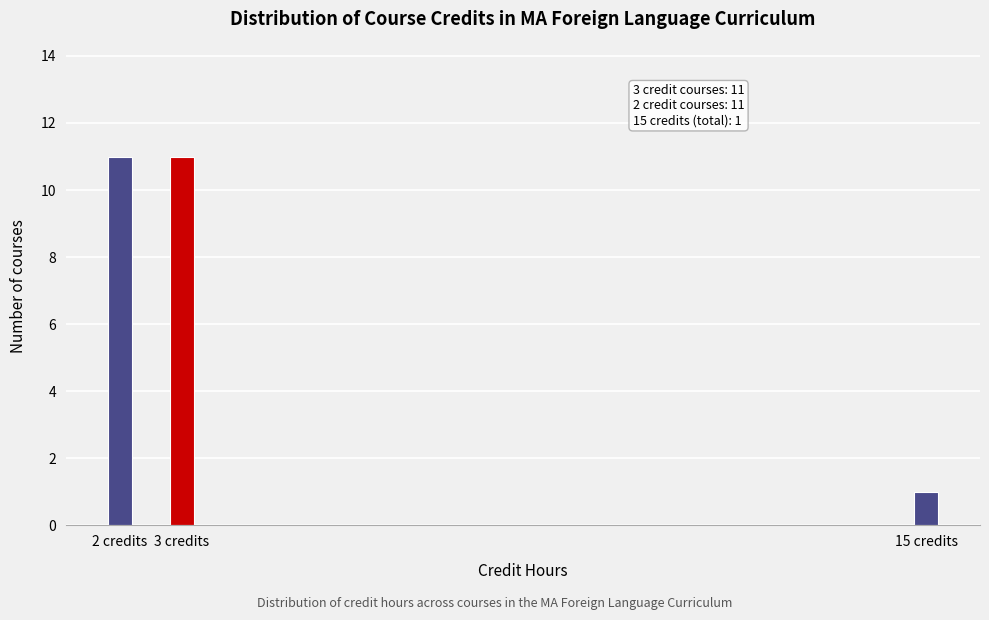

Reading right to left, transcribe all the data shown in this chart.

15 credits=1	3 credits=11	2 credits=11